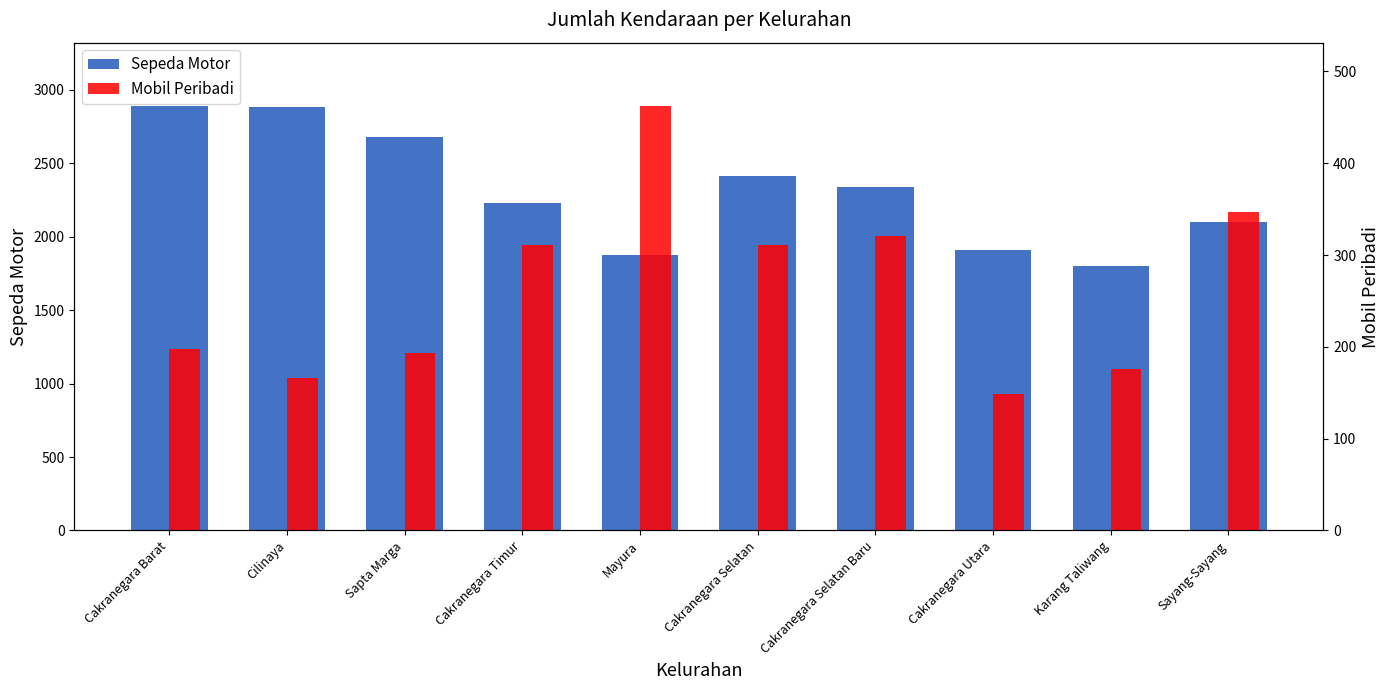

Between Cilinaya and Cakranegara Selatan Baru, which series saw the biggest shift?

Sepeda Motor